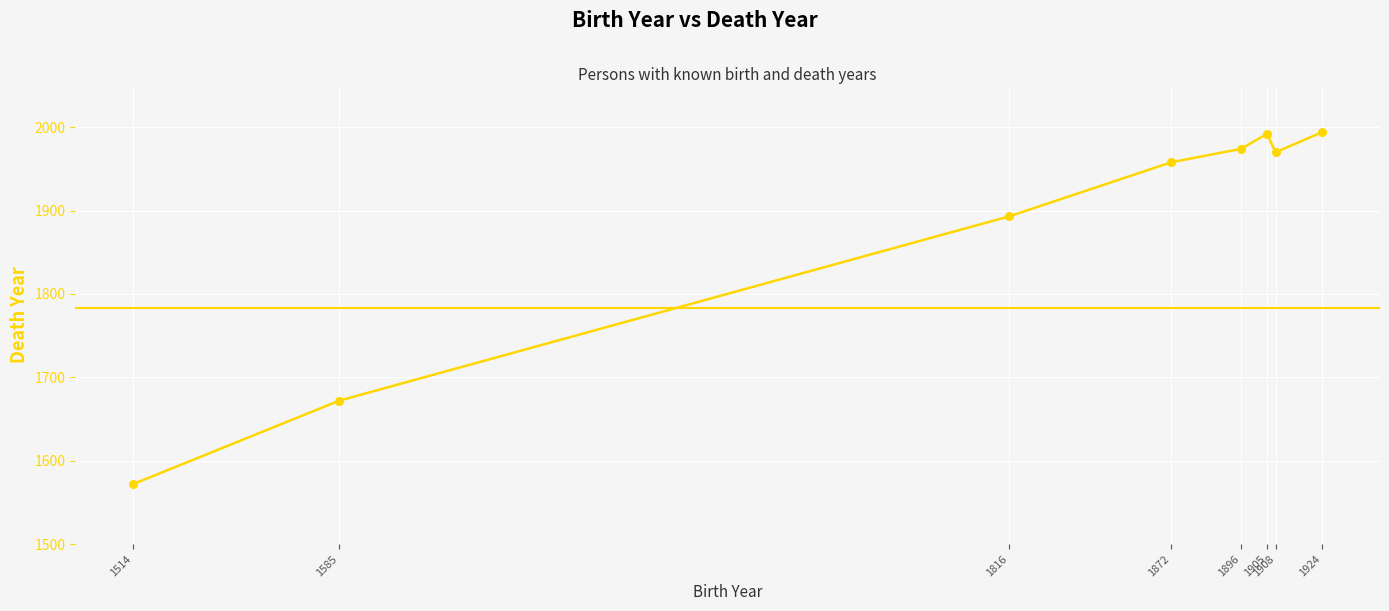

What is the change in value from 1816 to 1896?

+81